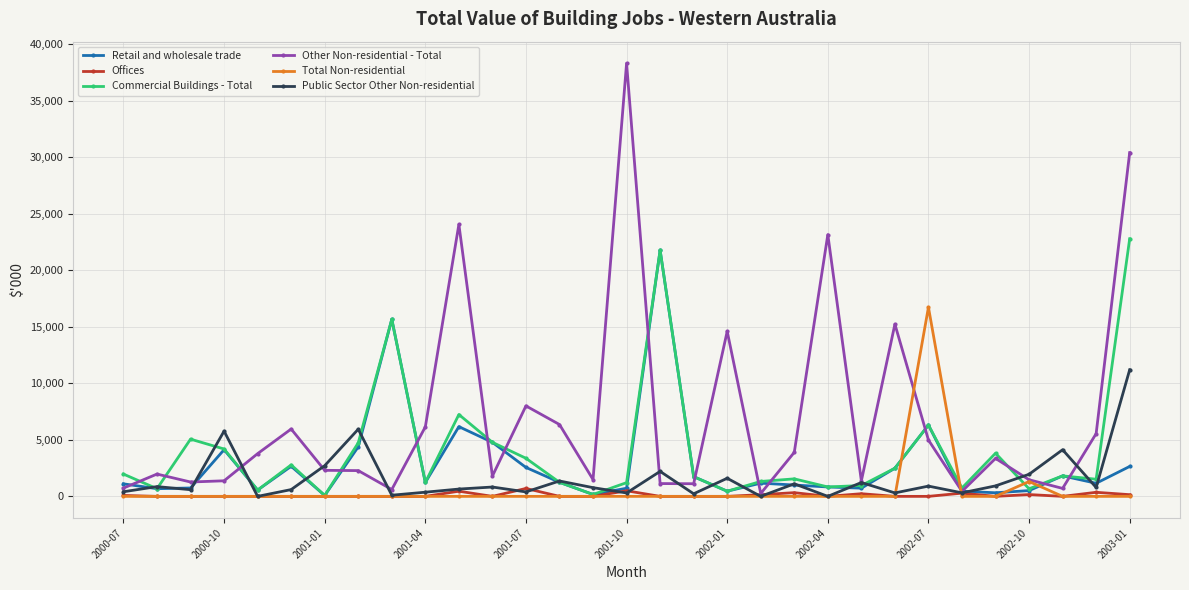

What is the maximum value shown in the chart?

38323